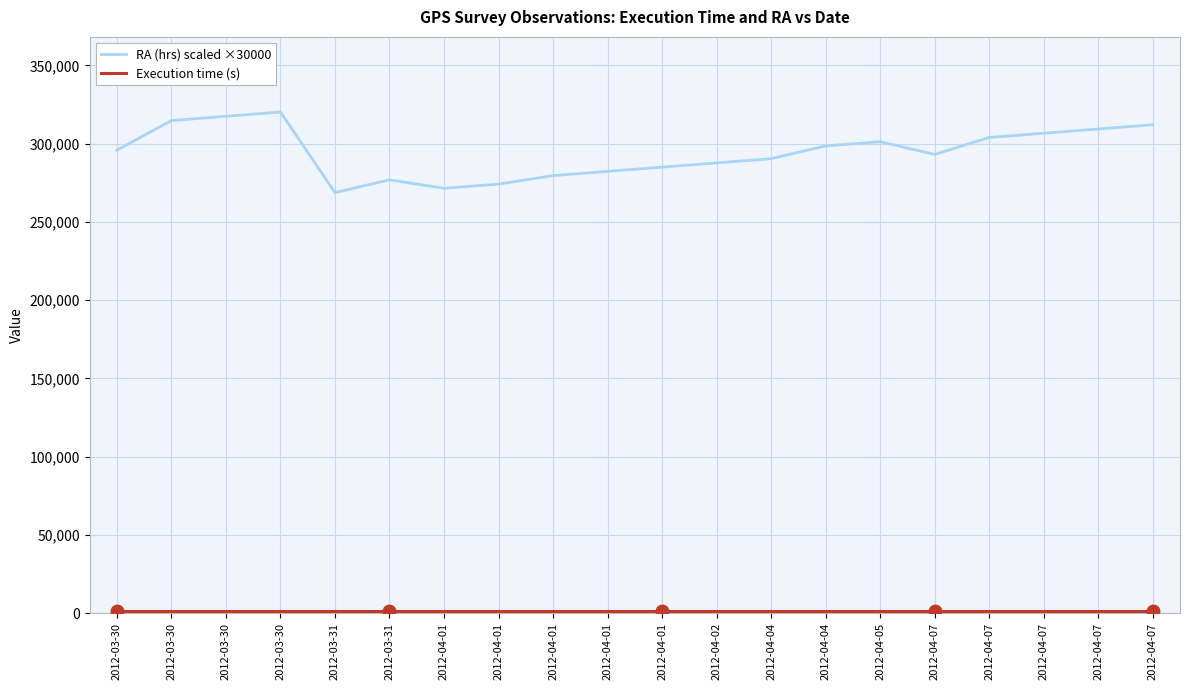

How many lines are shown in the chart?

2